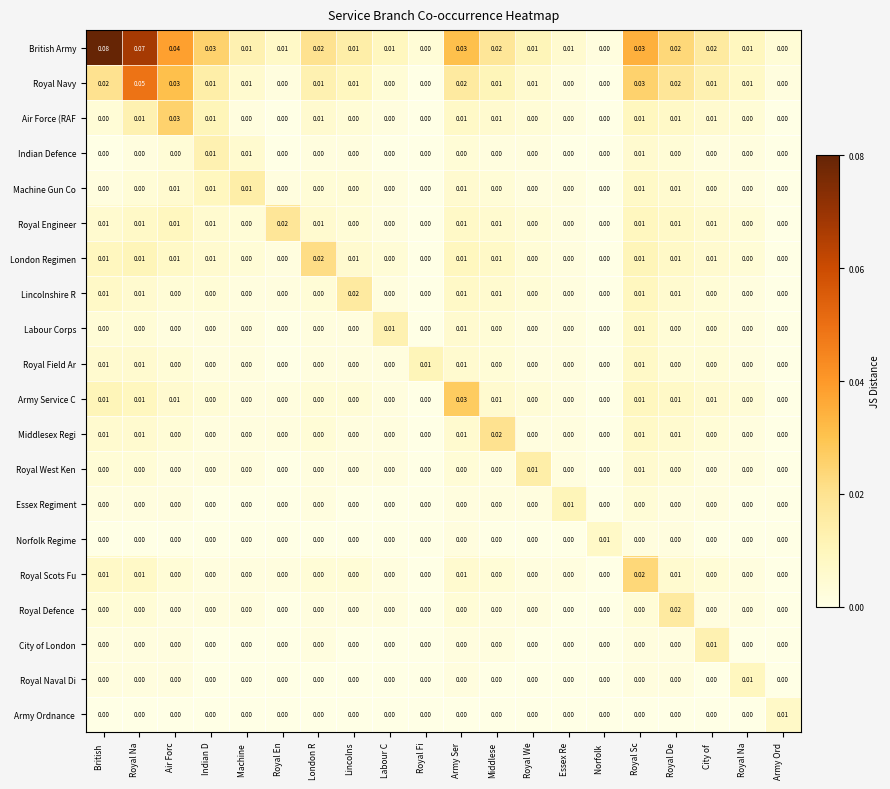

How many distinct data groups are displayed?

20